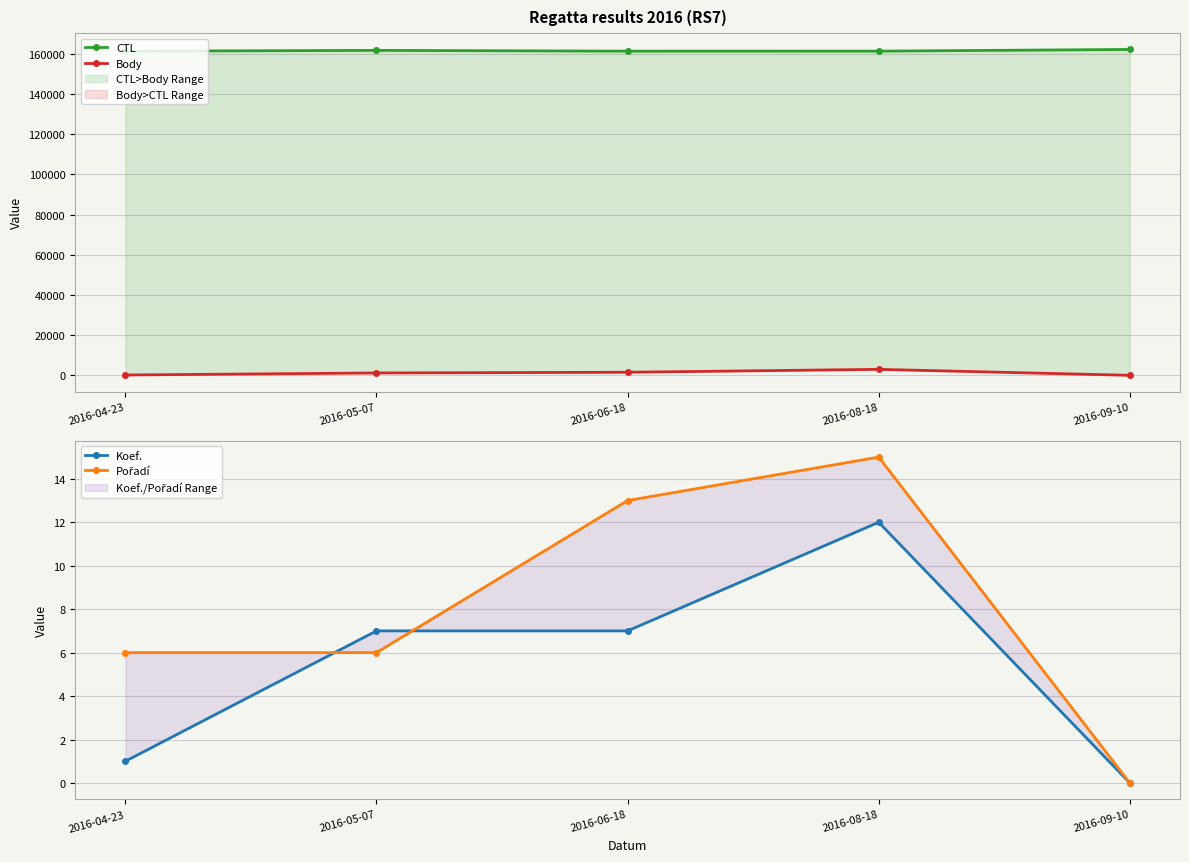

What position from the left is 2016-05-07?

2